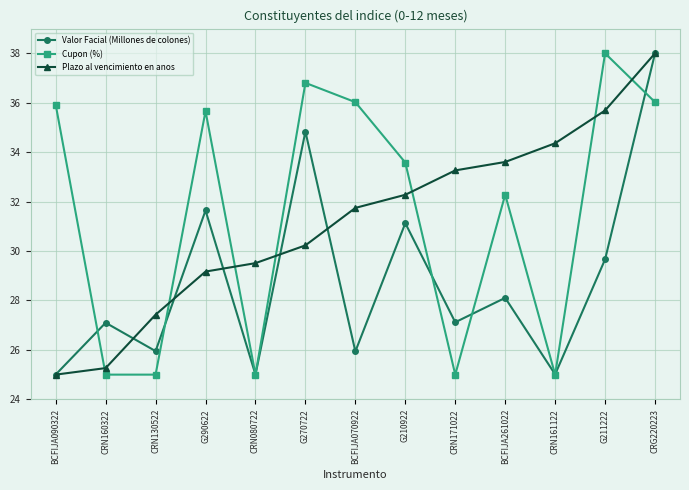

What is the label of the 8th point from the left?

G210922